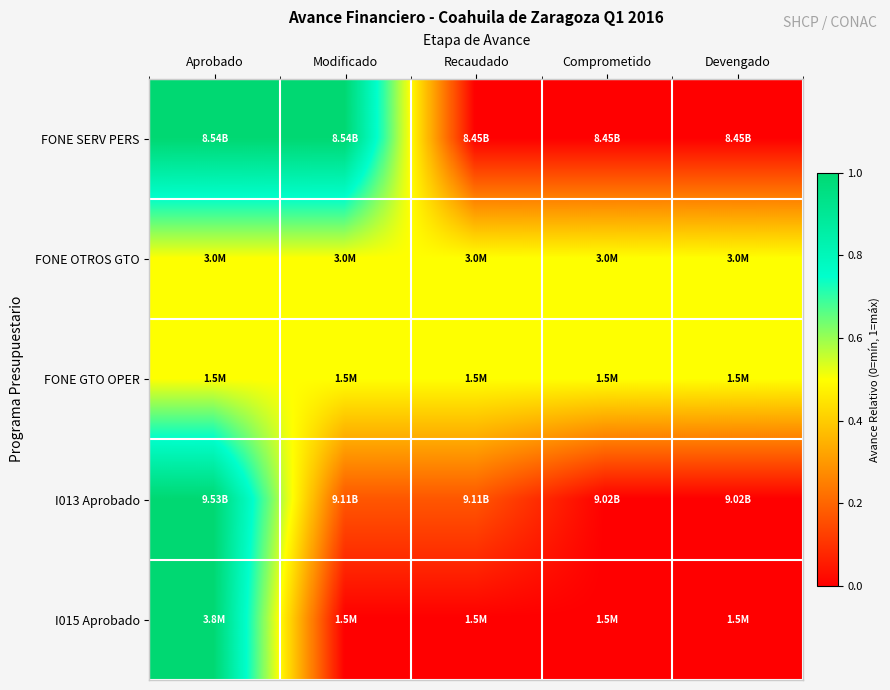

Between Aprobado and Devengado, which is larger?

Aprobado